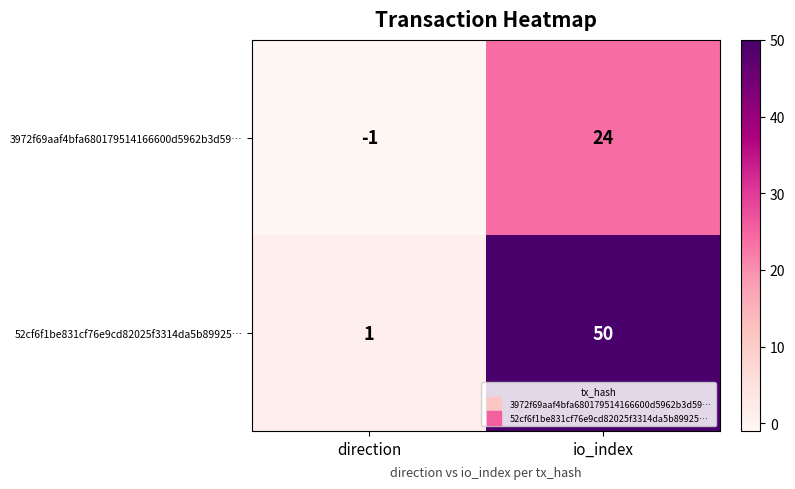

How many values in the 52cf6f1be831cf76e9cd82025f3314da5b89925… series are below 50?

1